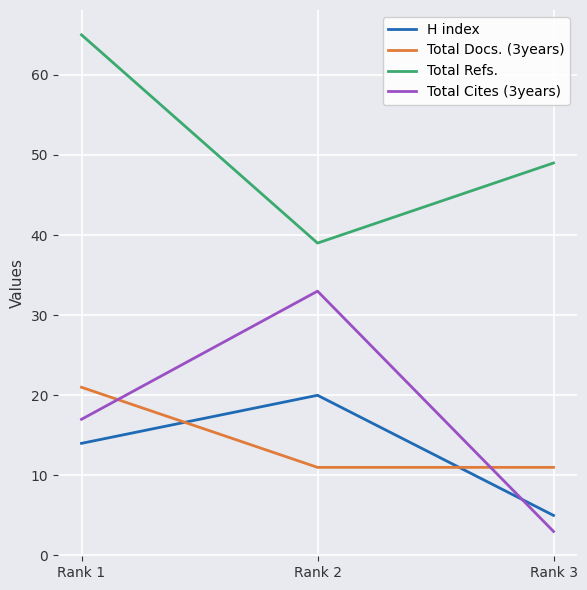

Reading left to right, transcribe all the data shown in this chart.

H index: 14	20	5
Total Docs. (3years): 21	11	11
Total Refs.: 65	39	49
Total Cites (3years): 17	33	3